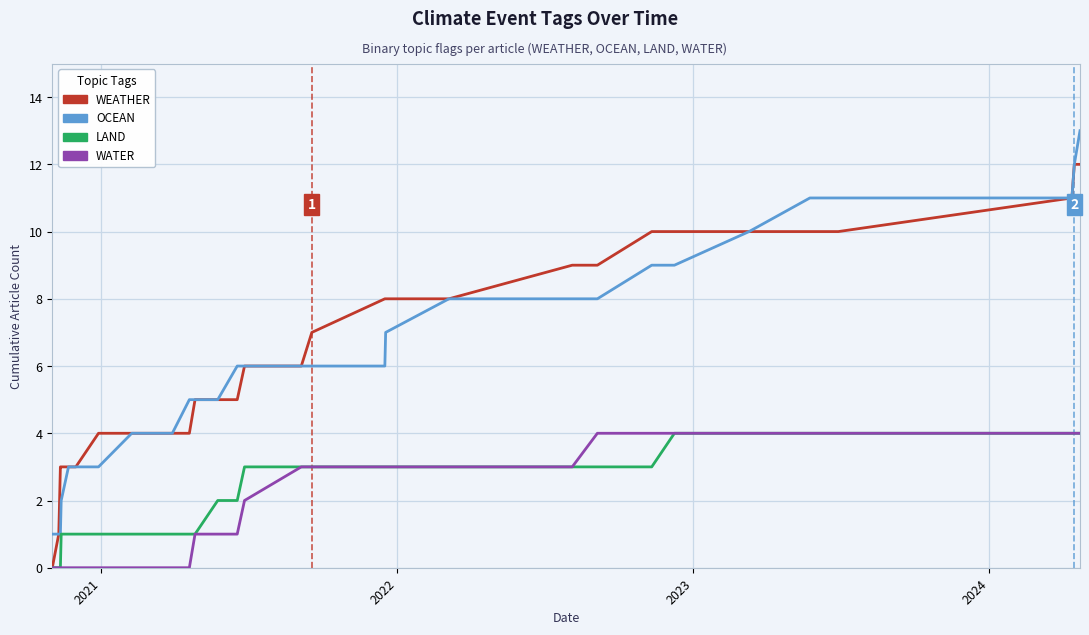

True or false: OCEAN and WATER intersect in this chart.

False